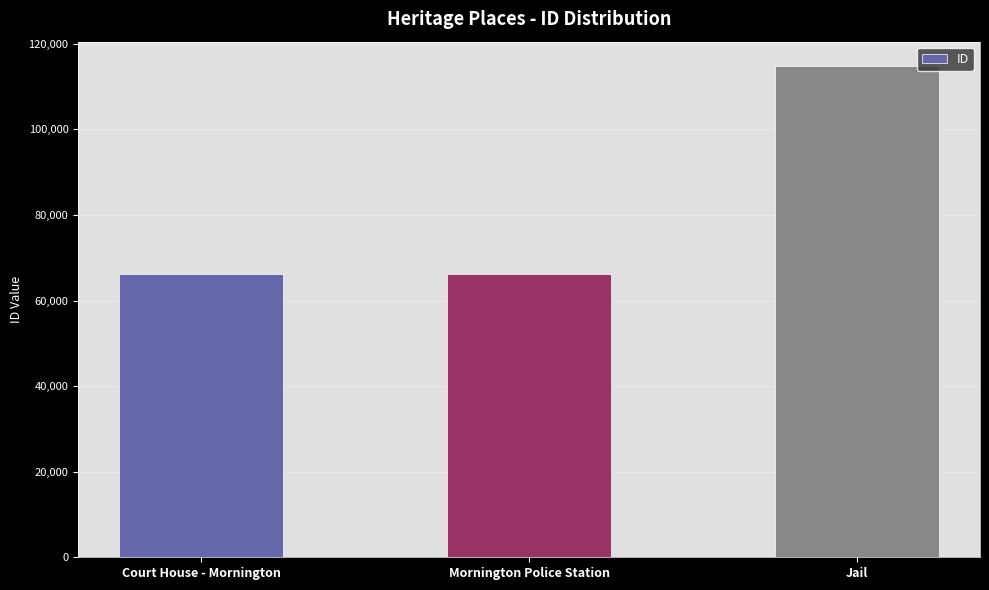

What is the average value?

82422